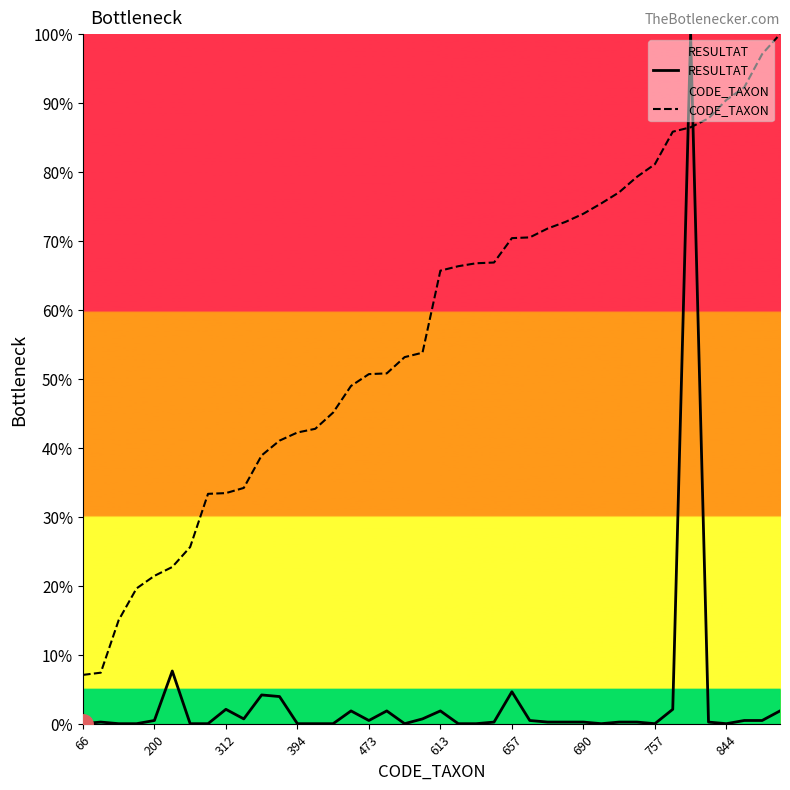

Rank the series by their average value, from highest to lowest.

CODE_TAXON, RESULTAT